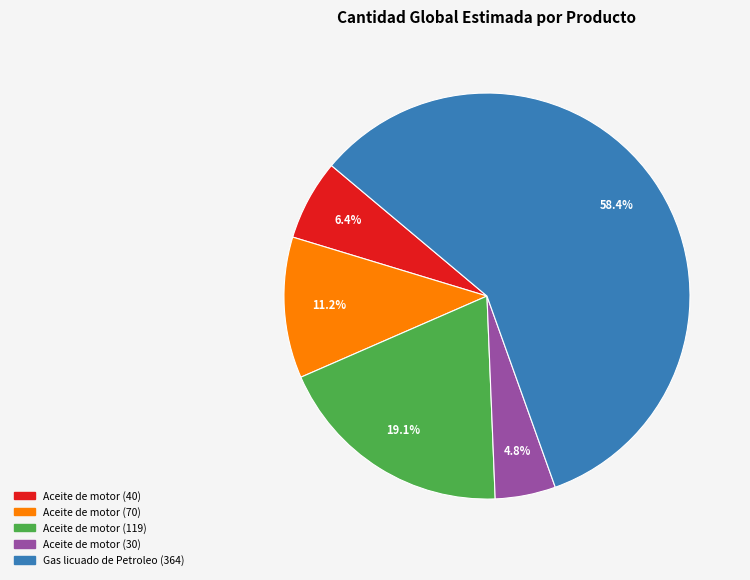

Is there any slice that represents more than half of the pie?

Yes